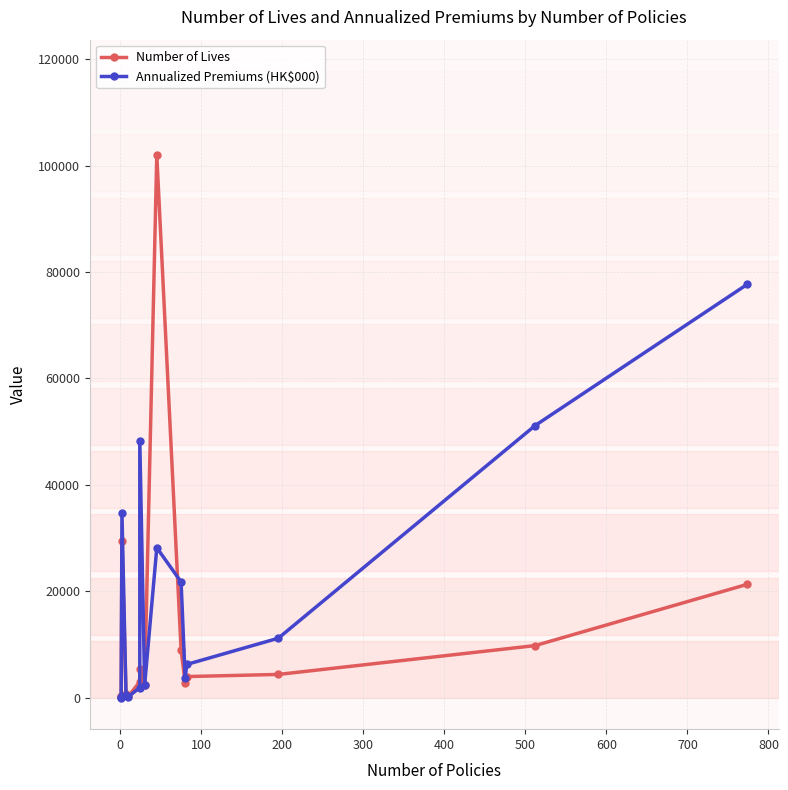

What is the sum of all Number of Lives values?

195113